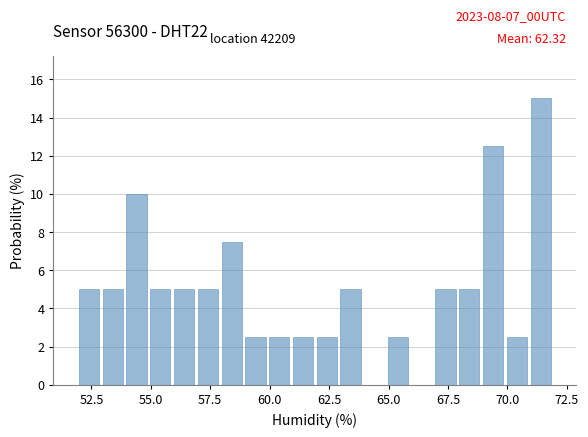

Read against the x-axis, roughly where is the centre of the tallest bar?

71.5